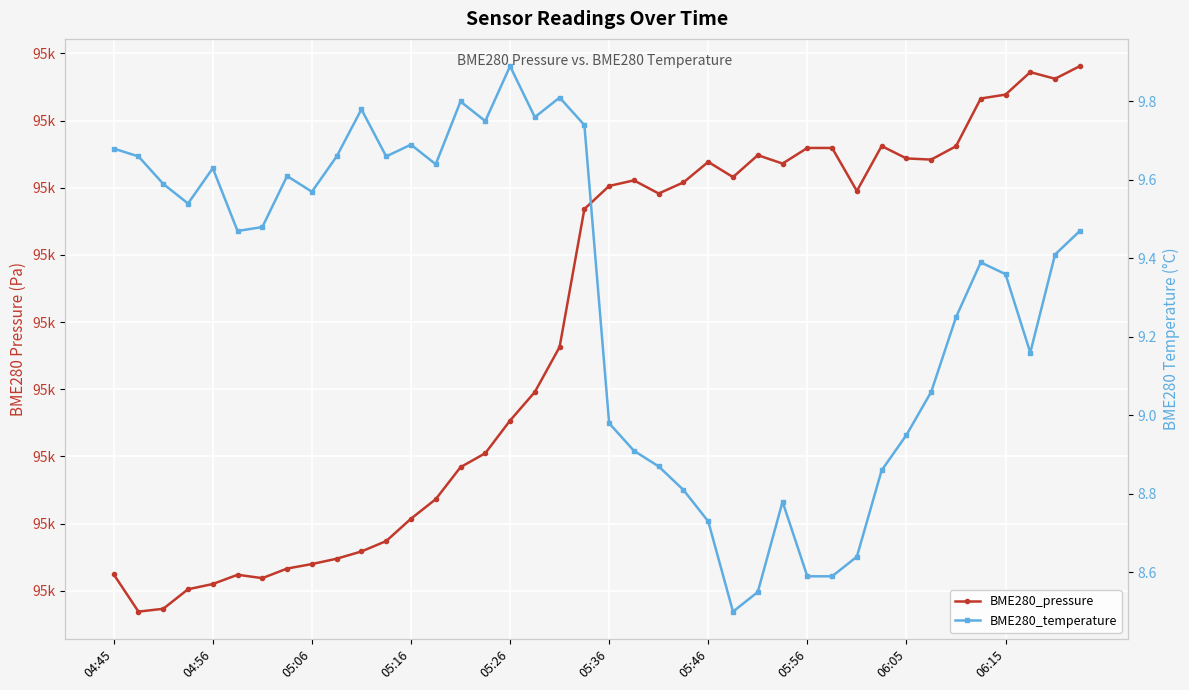

What are all the series names shown in the legend?

BME280_pressure, BME280_temperature